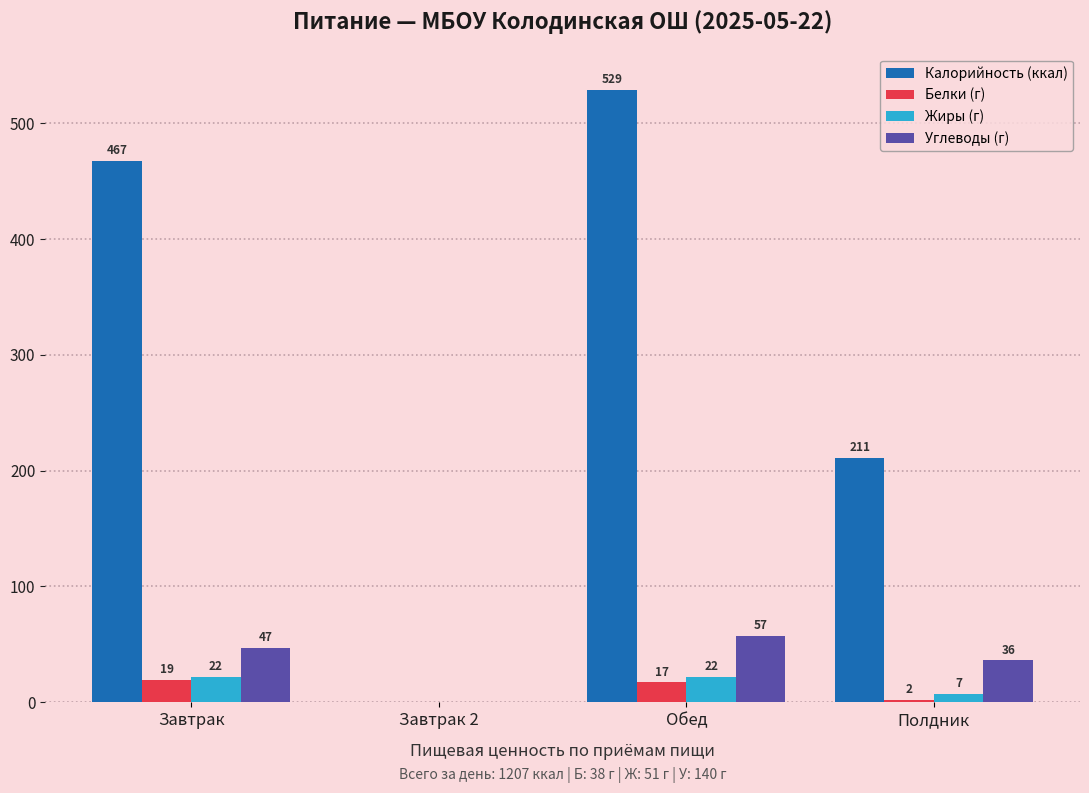

Between Завтрак 2 and Полдник, which series saw the biggest shift?

Калорийность (ккал)